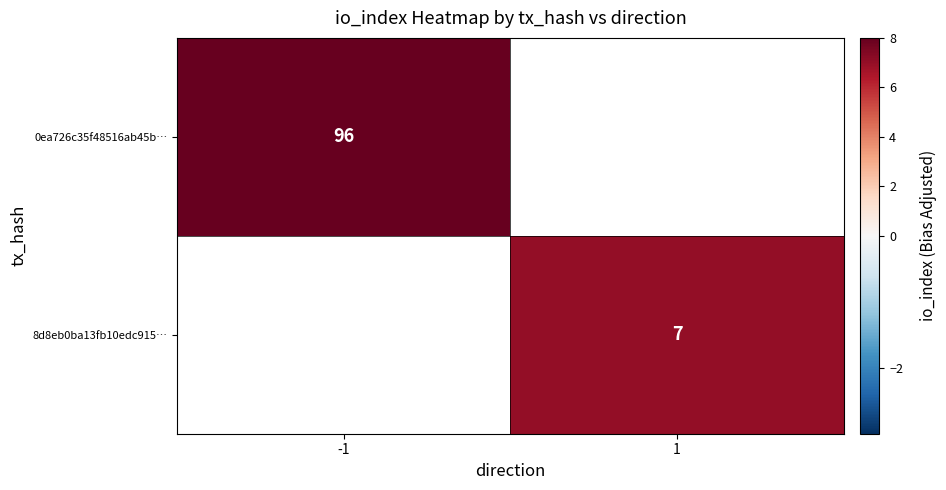

How many series are shown in this chart?

2